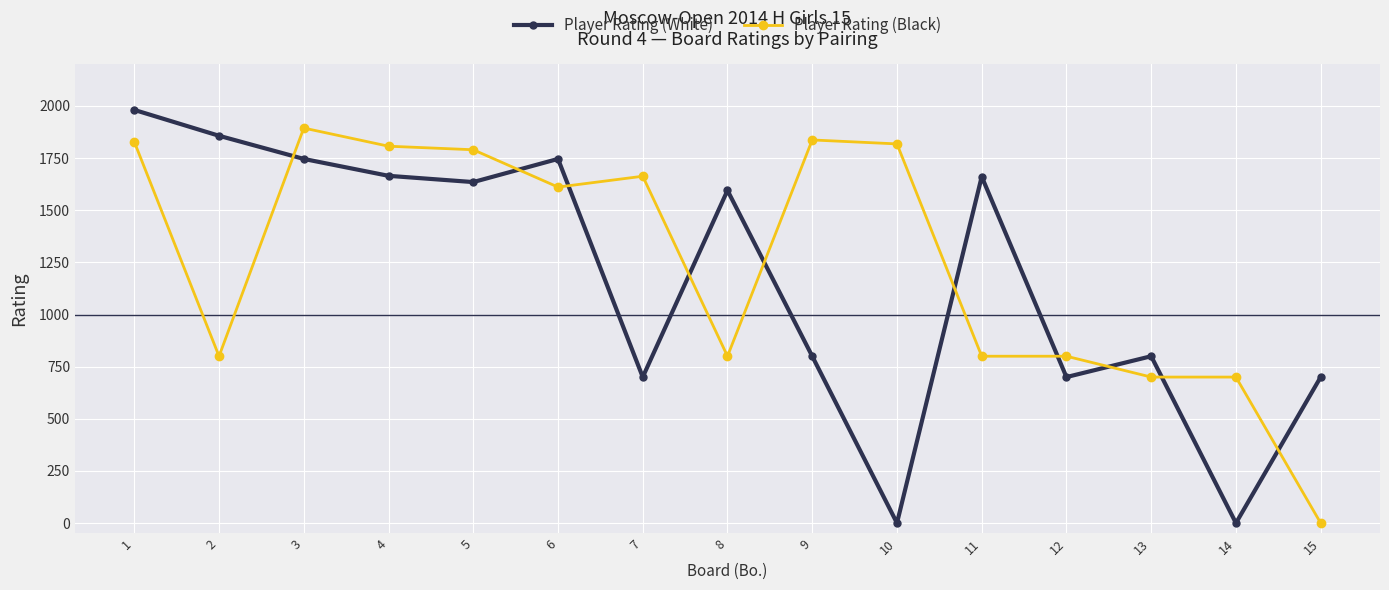

Where is the first local minimum for Player Rating (Black)?

2